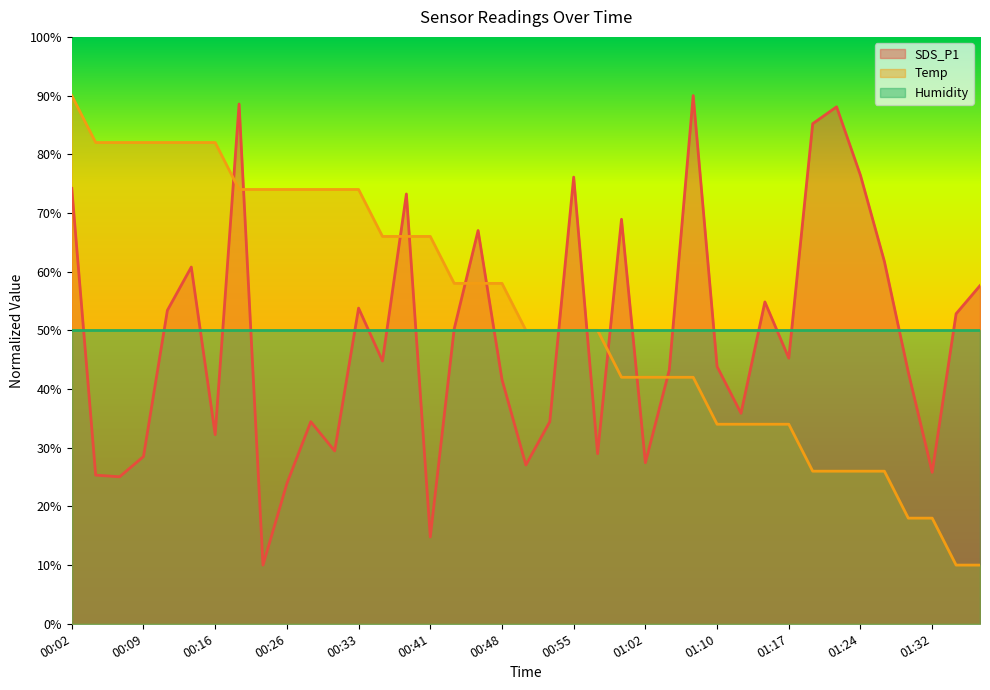

True or false: Humidity has a value of 50.0 at 01:32.

True